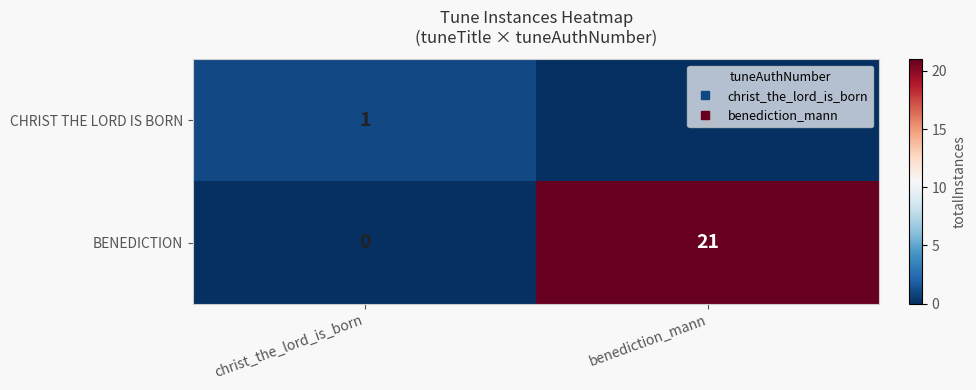

Is it true that CHRIST THE LORD IS BORN equals 0 at benediction_mann?

True